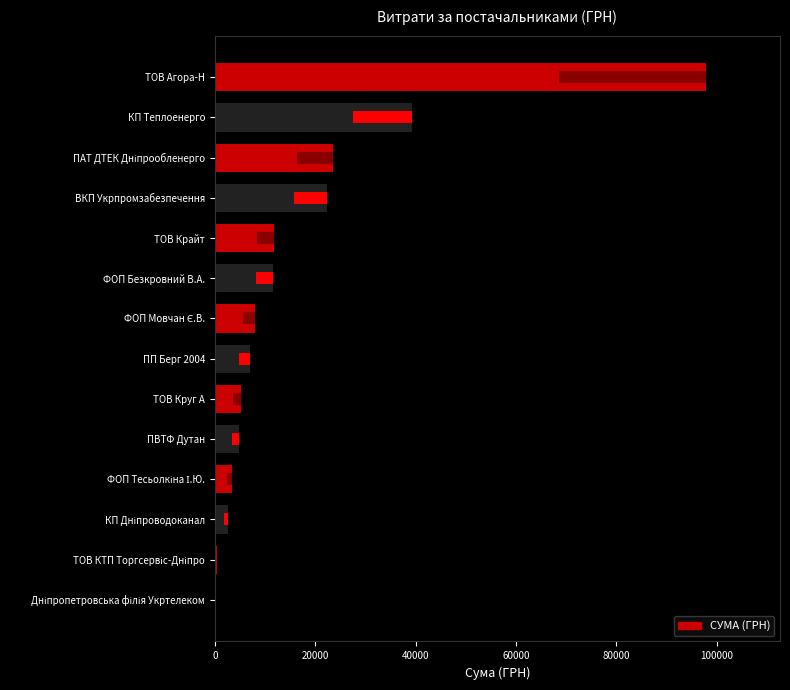

What is the smallest value displayed?

304.0